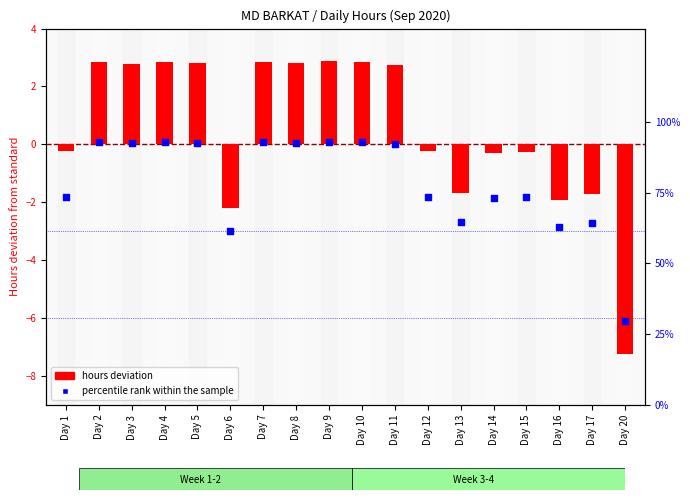

Which series reaches the minimum Y coordinate?

hours deviation